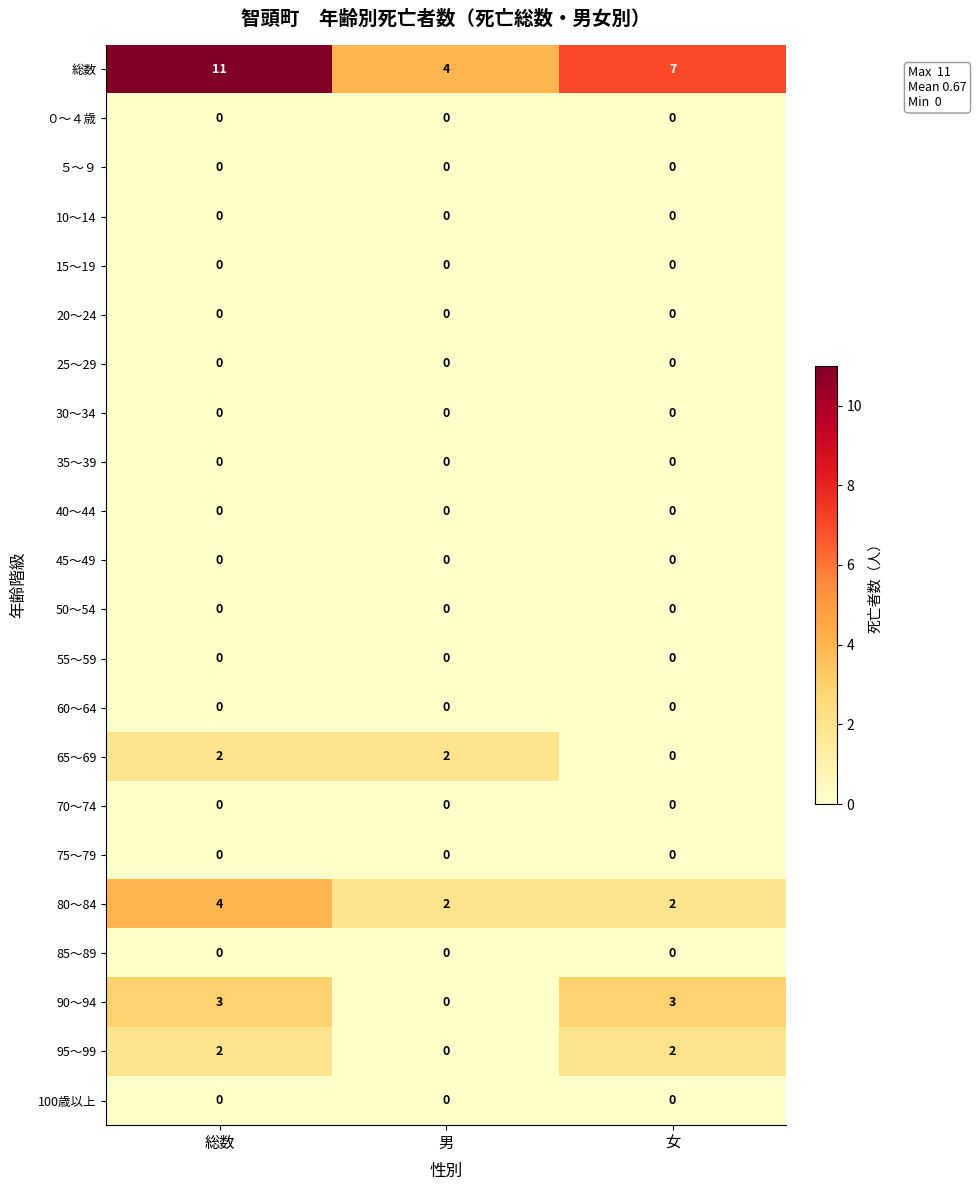

What is the difference between the maximum and minimum values in the 総数 series?

7